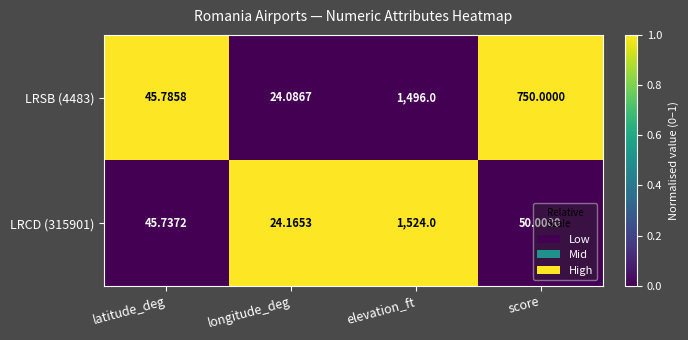

Which label corresponds to the smallest value in the chart?

longitude_deg